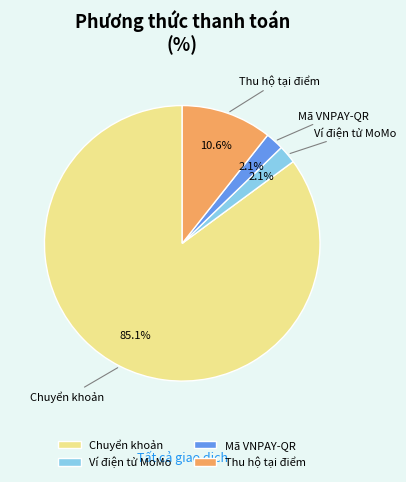

Does any single category account for the majority?

Yes